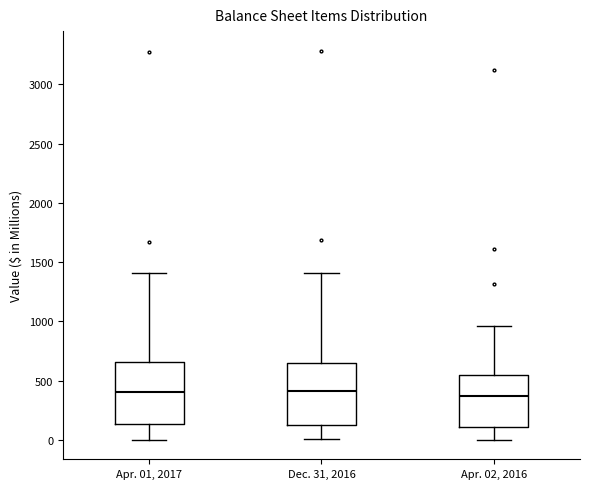

Reading left to right, transcribe this box plot: for each box, give where its median line is, the range the box spans, and where its two whiskers end, as read against the y-axis. The values are not printed on the chart, so give them approximately, as read against the axis.

Apr. 01, 2017: median 400, box 150 to 650, whiskers 0 to 1400
Dec. 31, 2016: median 400, box 150 to 650, whiskers 0 to 1400
Apr. 02, 2016: median 350, box 100 to 550, whiskers 0 to 950